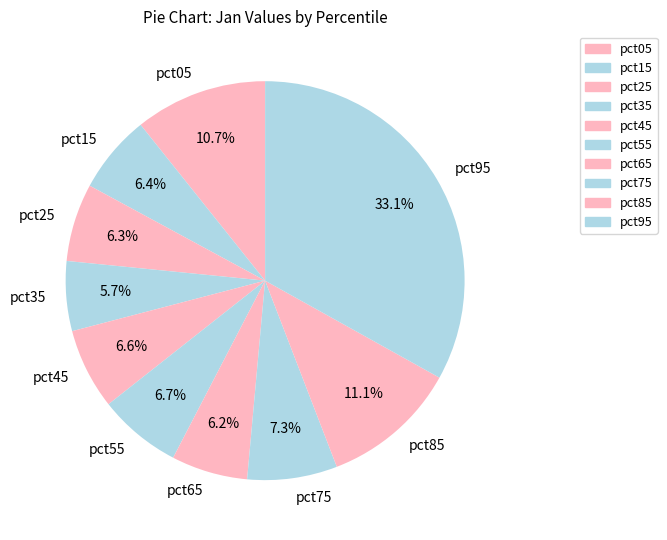

Count the number of slices in the pie.

10